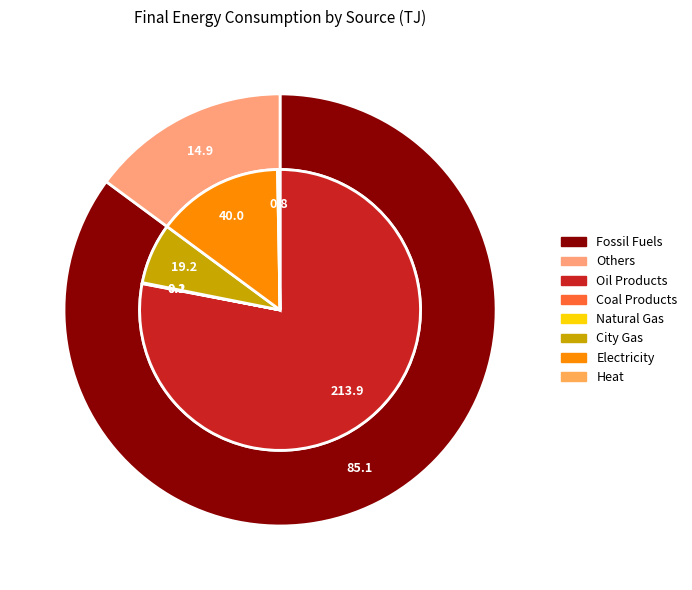

Is the sum of Oil Products and Heat greater than half?

Yes